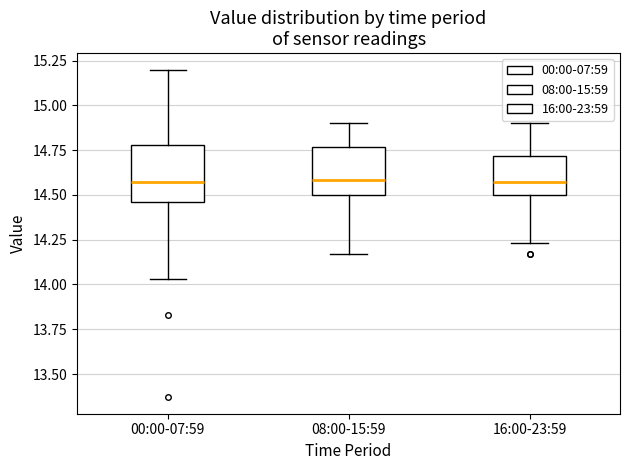

Where does the lower whisker of the box for 08:00-15:59 end on the y-axis? The values are not printed on the chart, so give them approximately, as read against the axis.

14.15